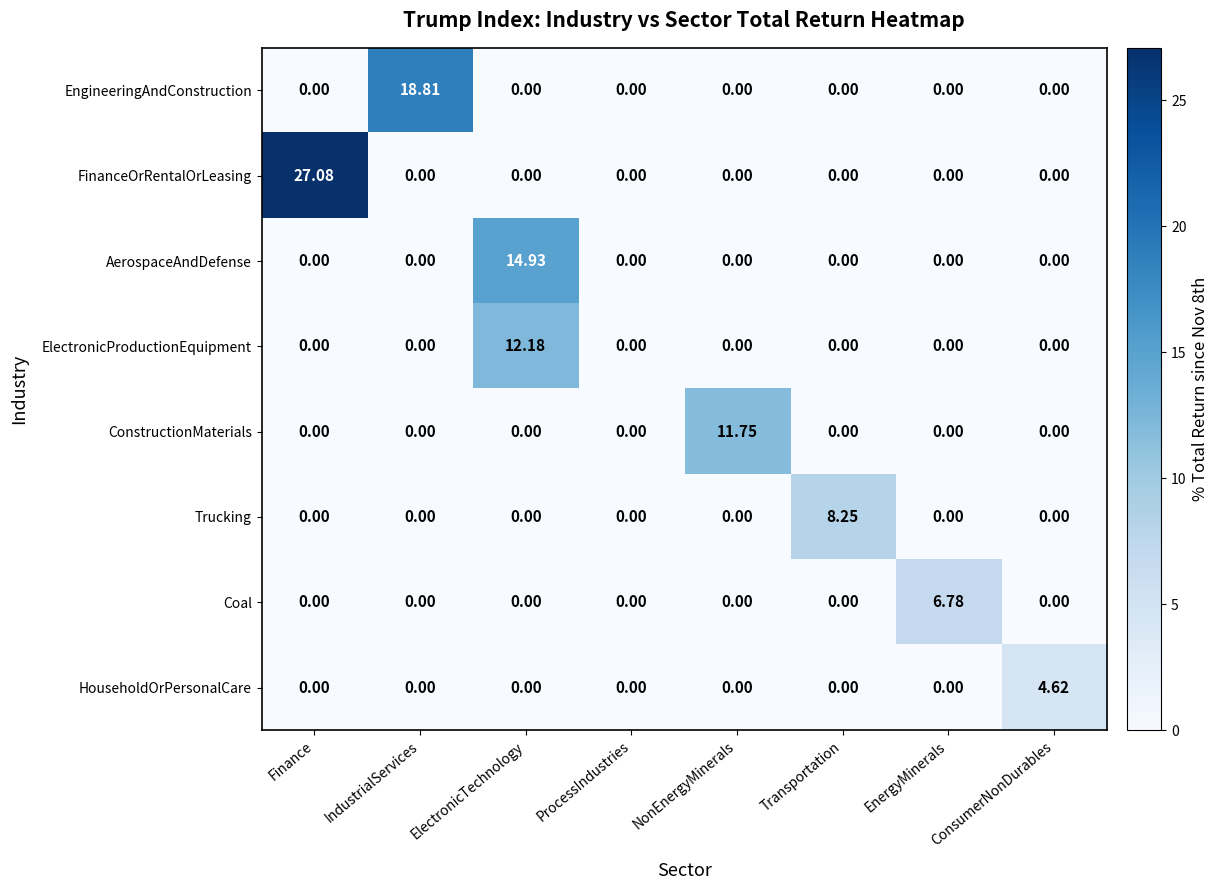

Which series has the largest total across all categories?

FinanceOrRentalOrLeasing